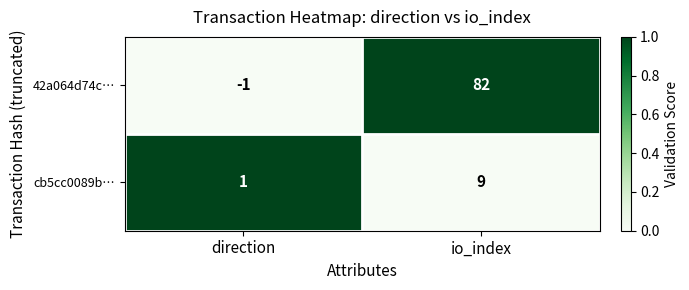

What is the spread (max minus min) of values at direction?

2